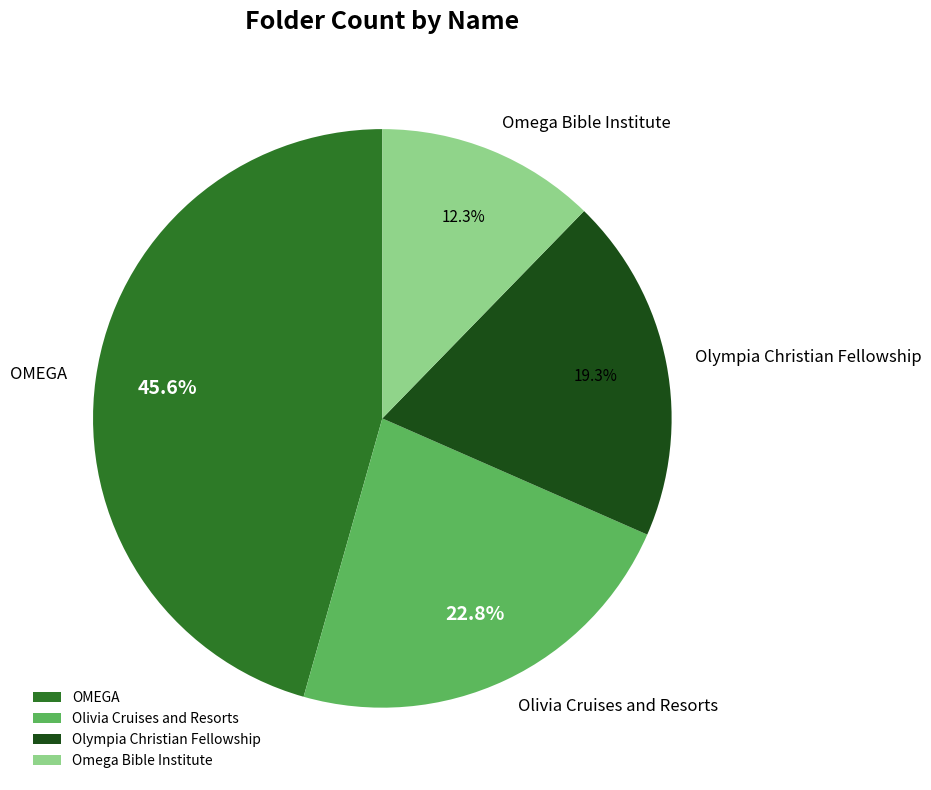

What is the ratio of the value at Omega Bible Institute to the value at OMEGA?

0.3